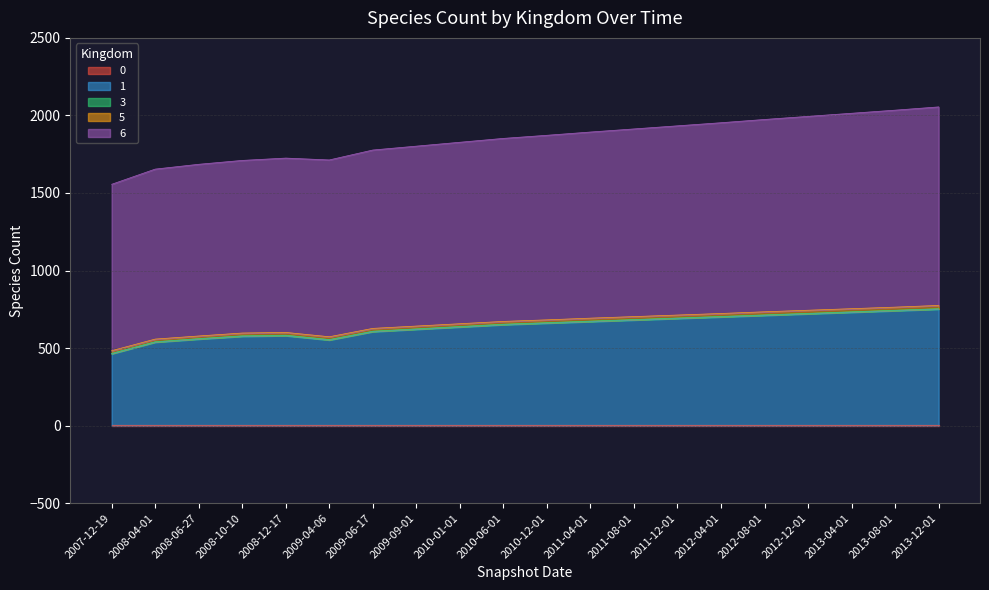

True or false: 6 and 5 intersect in this chart.

False